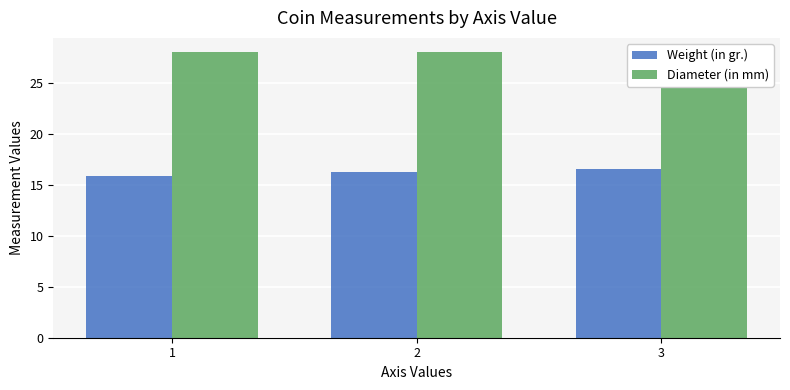

The Weight (in gr.) series shows 26.5 at 2. True or false?

False